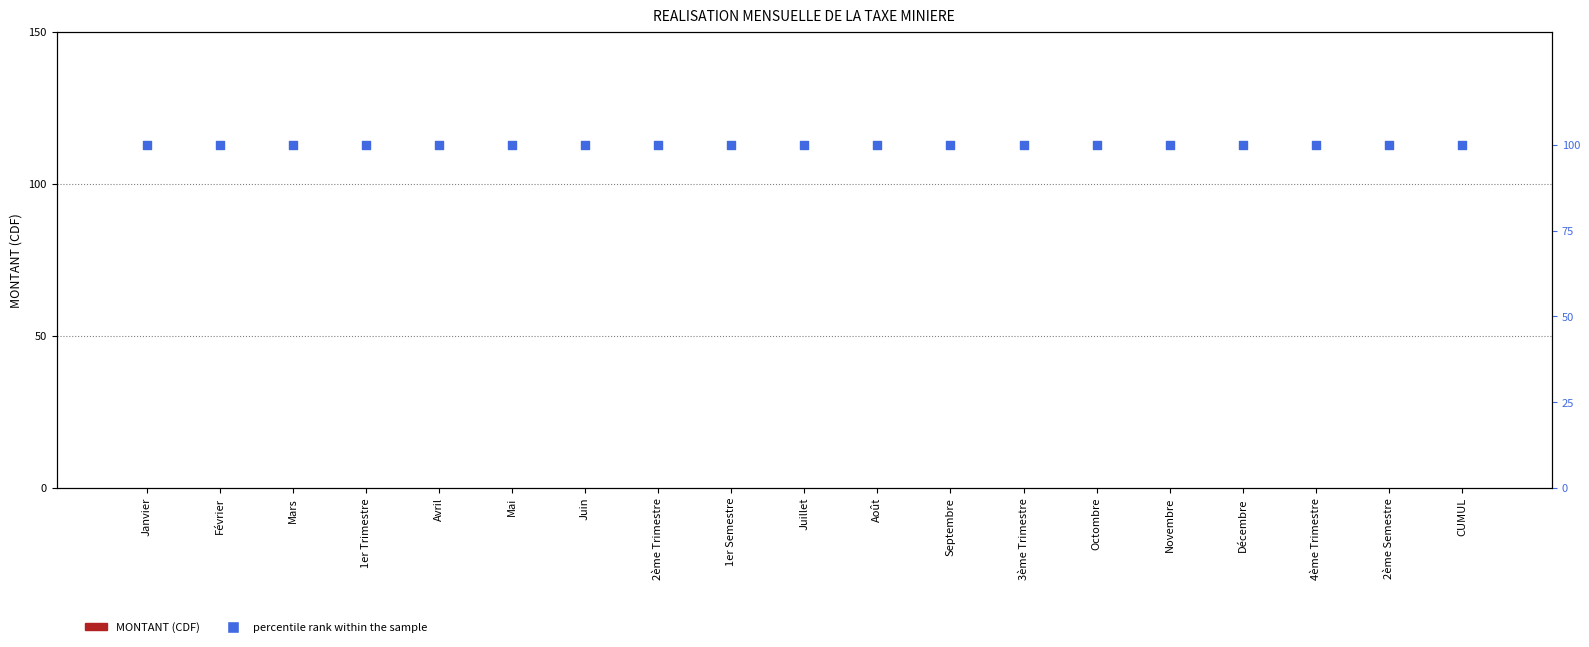

At how many categories does at least one series exceed 4?

19